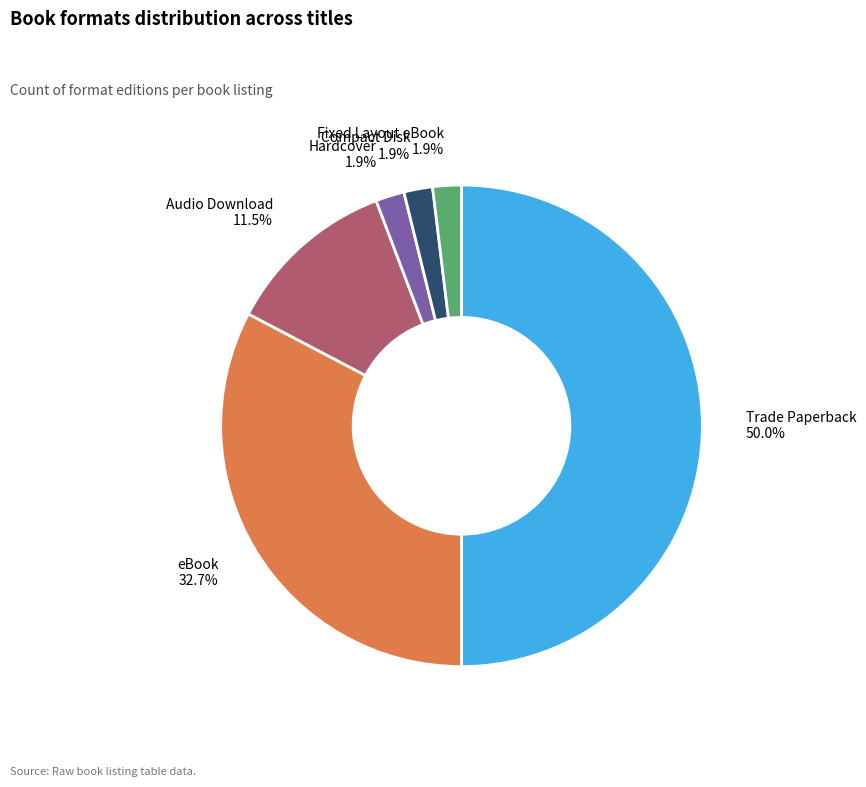

Which category has the biggest portion of the pie?

Trade Paperback